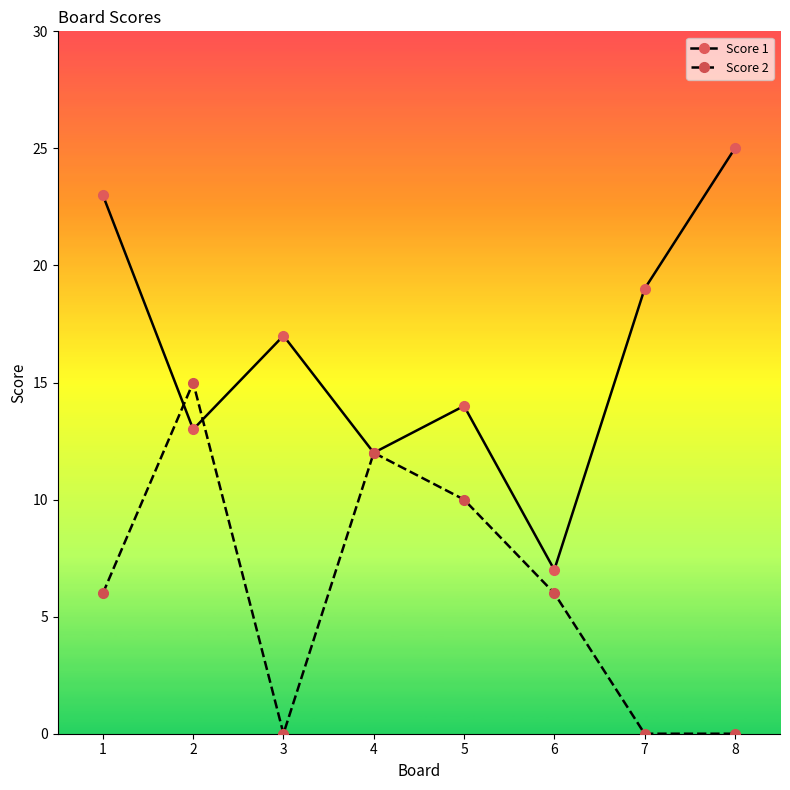

Is this an area chart (filled region under the line)?

No